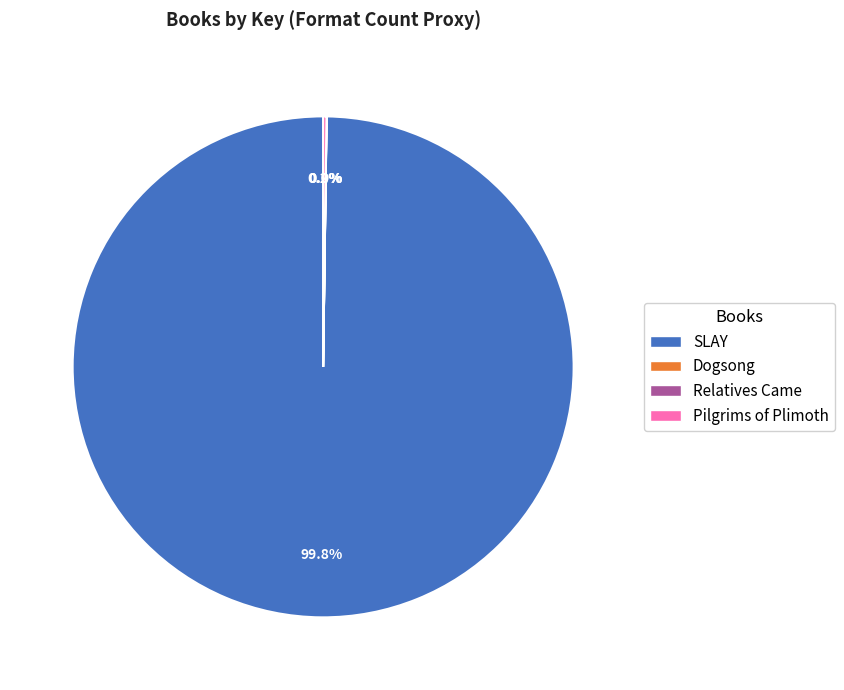

What is the largest slice in the pie chart?

SLAY